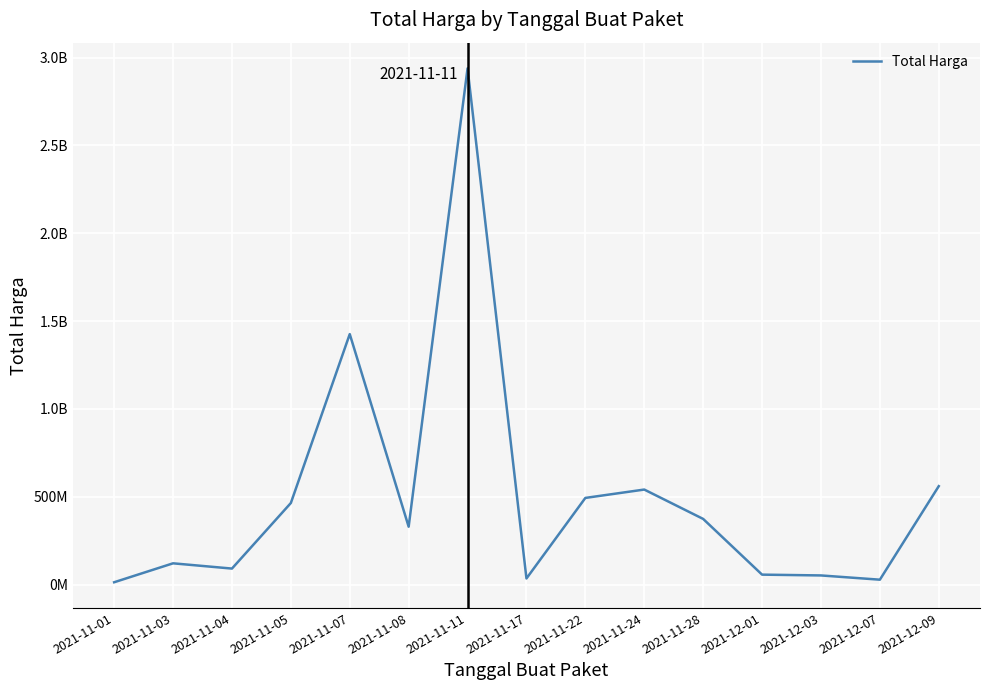

True or false: the data shows 747873668 at 2021-11-24.

False